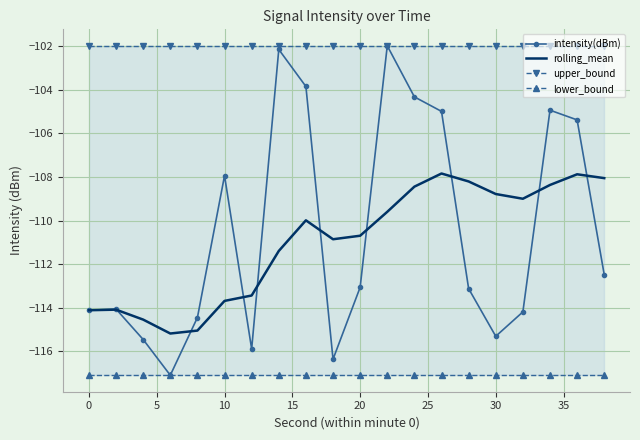

What is the minimum value for intensity(dBm)?

-117.1